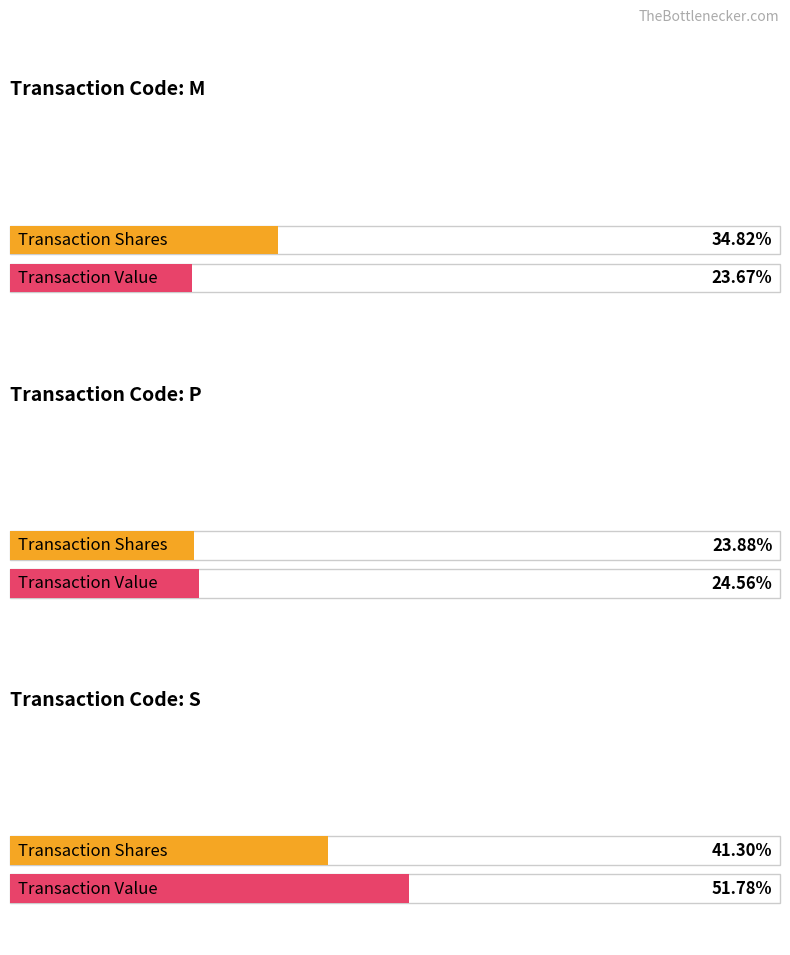

Which series has the widest spread of values?

transactionValue